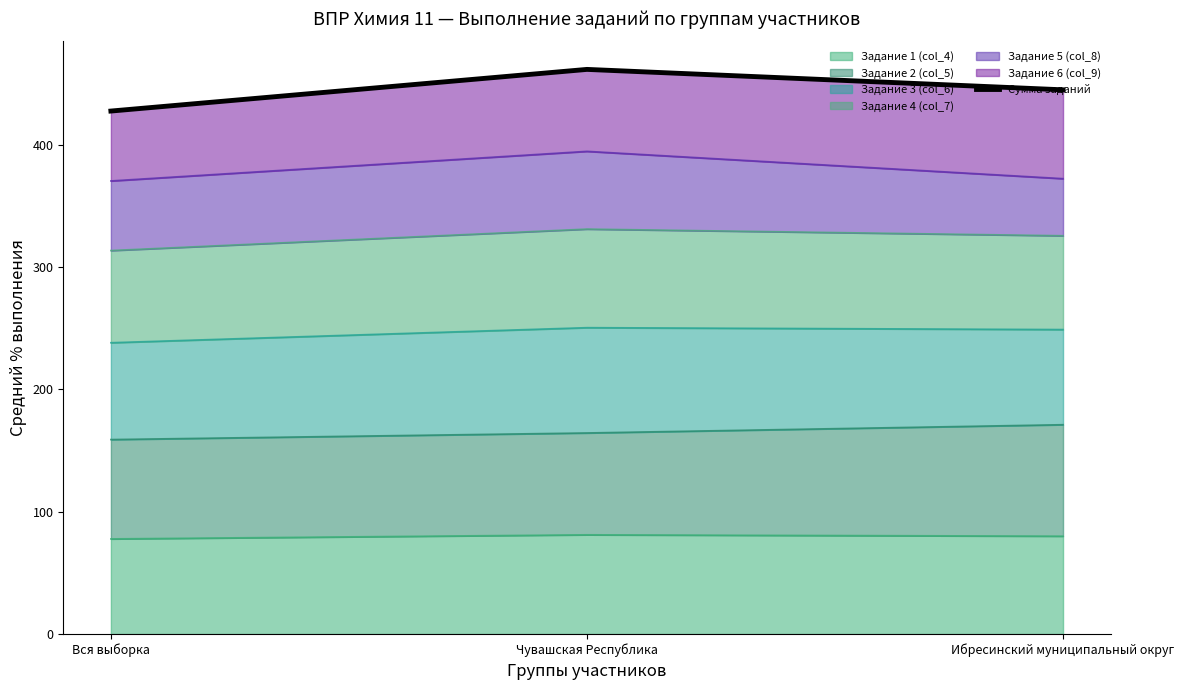

How many categories are shown in the chart?

3